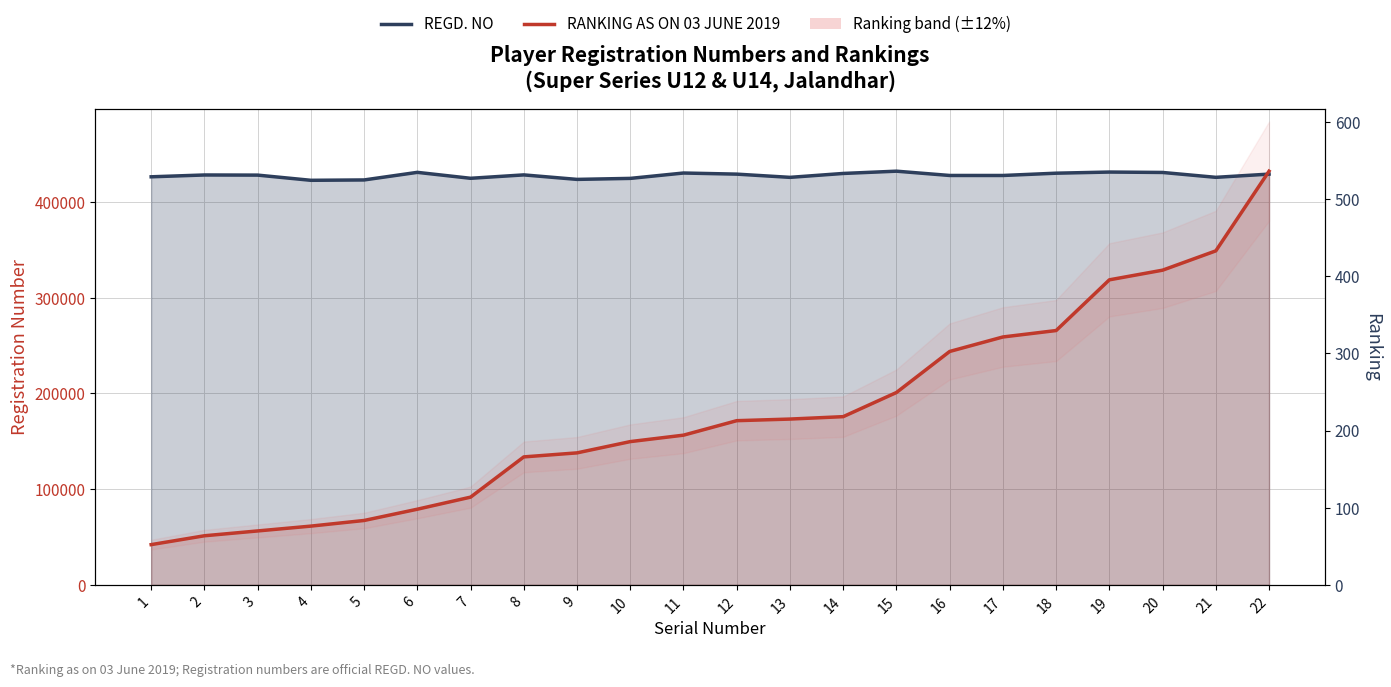

How many interior local peaks does the REGD. NO series have?

6